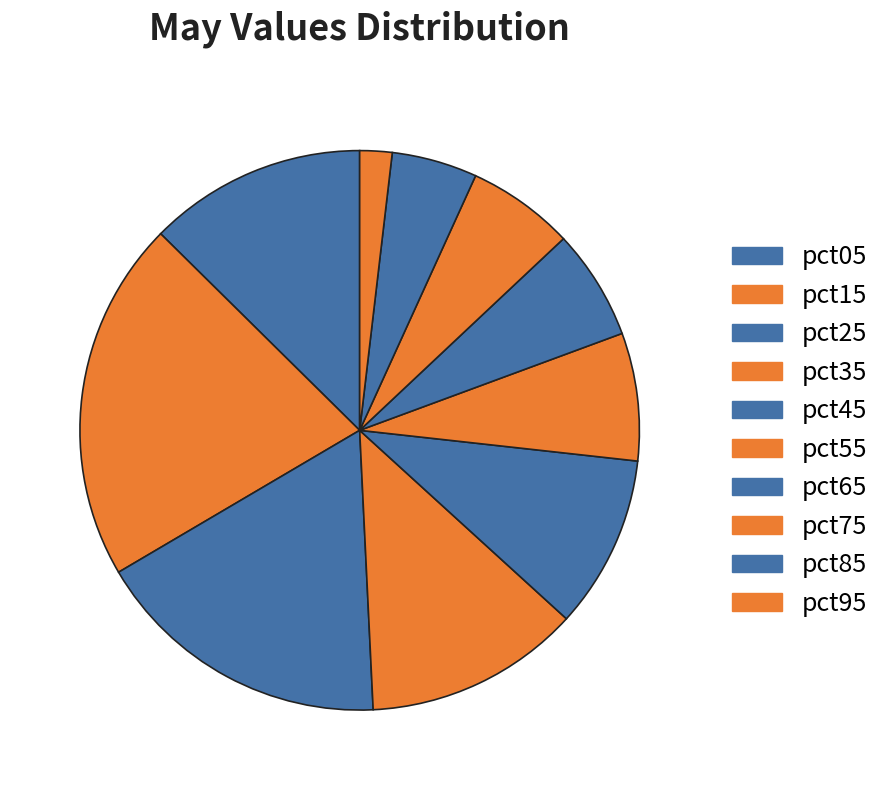

What is the ratio of the value at pct95 to the value at pct25?

0.1